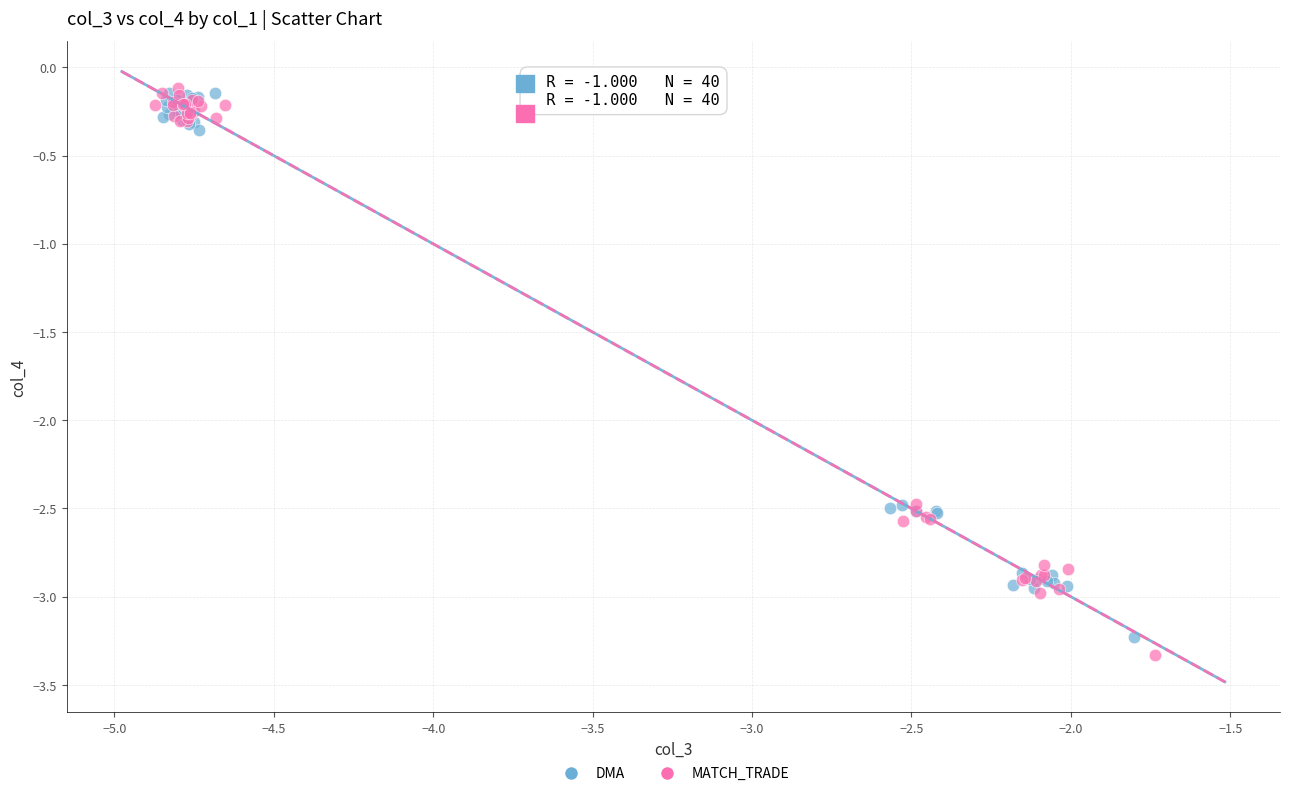

Which series has the widest spread of Y values?

MATCH_TRADE